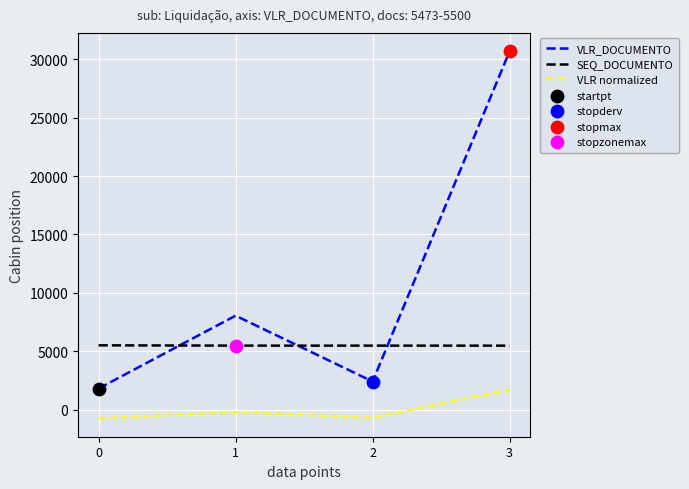

At how many categories does at least one series exceed 9434?

1